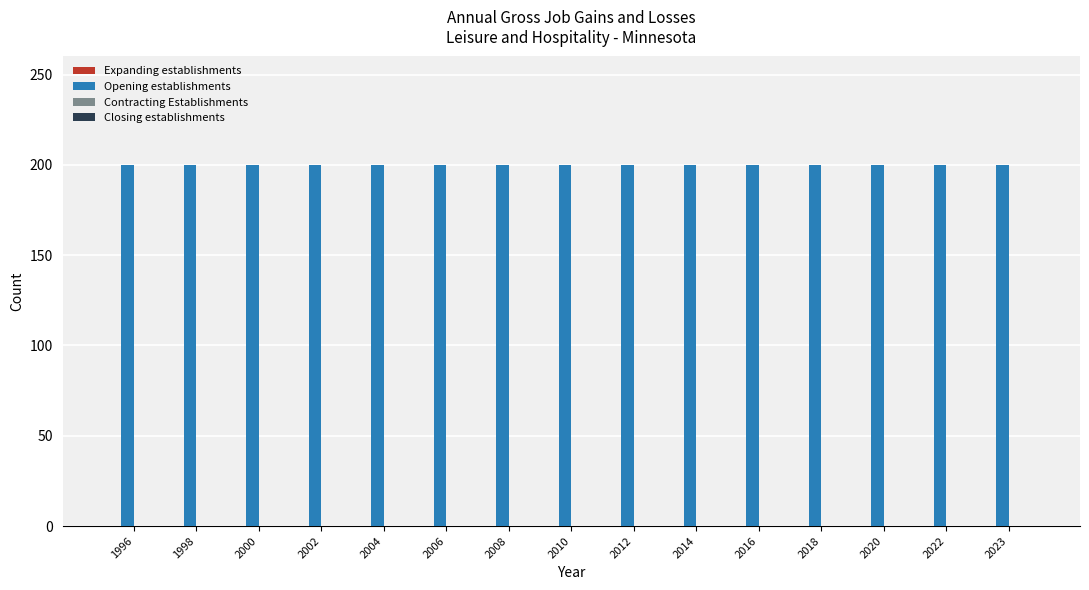

How many bars are there in total?

60